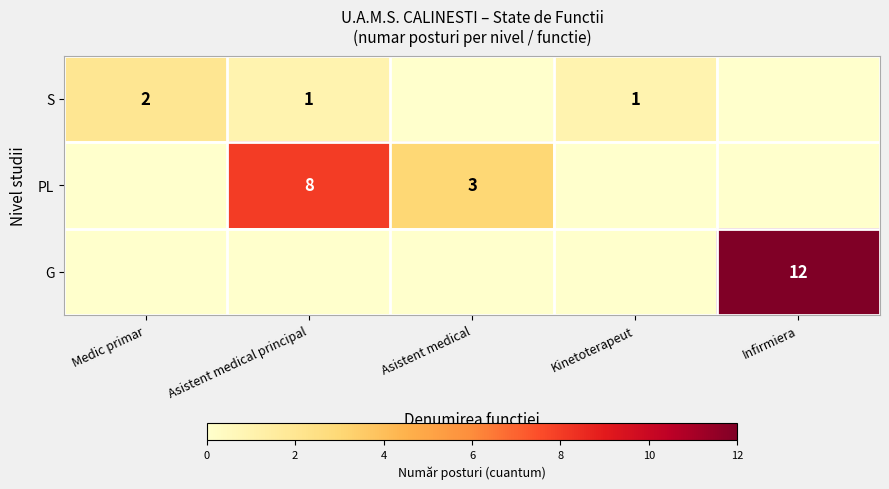

What is the sum of the PL values at Asistent medical principal and Asistent medical?

11